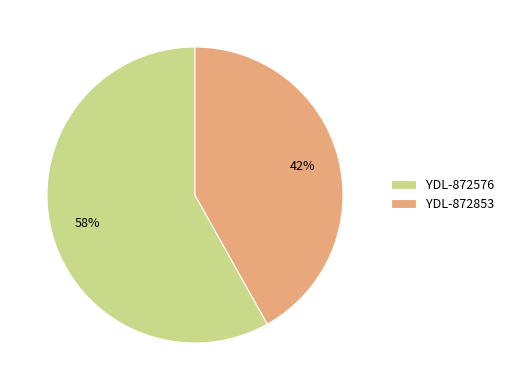

Do YDL-872853 and YDL-872576 together represent more than half of the pie?

Yes